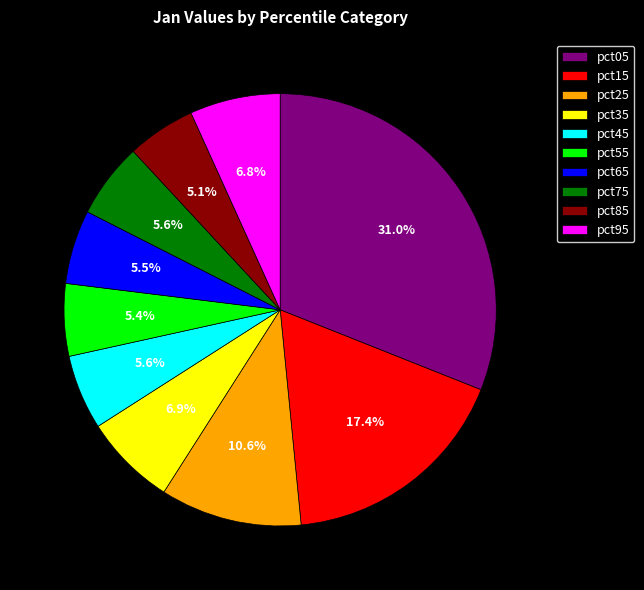

Which has a higher value, pct75 or pct15?

pct15